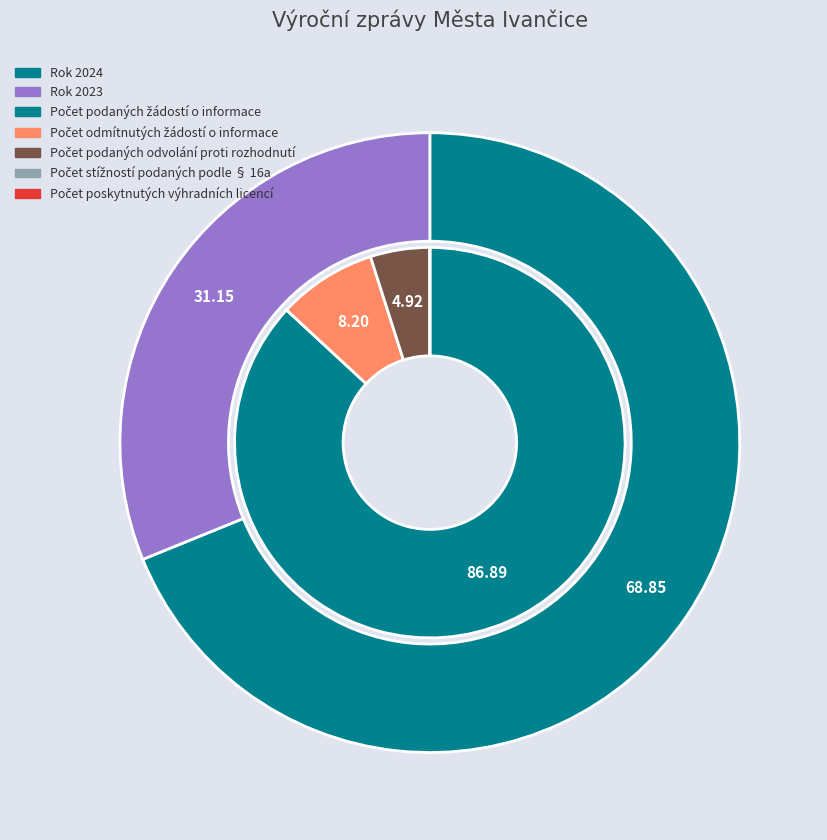

Count the number of slices in the pie.

2